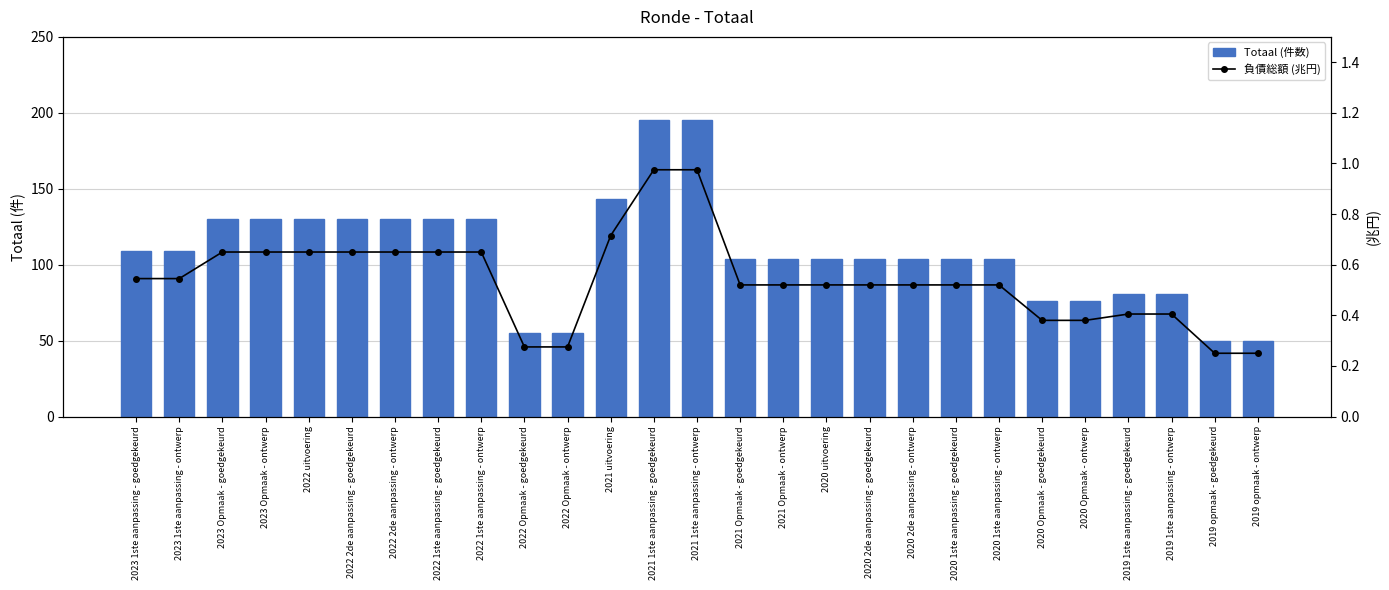

Reading right to left, extract all data points from this chart.

Totaal (件数): 2019 opmaak - ontwerp=50.0	2019 opmaak - goedgekeurd=50.0	2019 1ste aanpassing - ontwerp=81.0	2019 1ste aanpassing - goedgekeurd=81.0	2020 Opmaak - ontwerp=76.0	2020 Opmaak - goedgekeurd=76.0	2020 1ste aanpassing - ontwerp=104.0	2020 1ste aanpassing - goedgekeurd=104.0	2020 2de aanpassing - ontwerp=104.0	2020 2de aanpassing - goedgekeurd=104.0	2020 uitvoering=104.0	2021 Opmaak - ontwerp=104.0	2021 Opmaak - goedgekeurd=104.0	2021 1ste aanpassing - ontwerp=195.0	2021 1ste aanpassing - goedgekeurd=195.0	2021 uitvoering=143.0	2022 Opmaak - ontwerp=55.0	2022 Opmaak - goedgekeurd=55.0	2022 1ste aanpassing - ontwerp=130.0	2022 1ste aanpassing - goedgekeurd=130.0	2022 2de aanpassing - ontwerp=130.0	2022 2de aanpassing - goedgekeurd=130.0	2022 uitvoering=130.0	2023 Opmaak - ontwerp=130.0	2023 Opmaak - goedgekeurd=130.0	2023 1ste aanpassing - ontwerp=109.0	2023 1ste aanpassing - goedgekeurd=109.0
負債総額 (兆円): 2019 opmaak - ontwerp=0.2	2019 opmaak - goedgekeurd=0.2	2019 1ste aanpassing - ontwerp=0.4	2019 1ste aanpassing - goedgekeurd=0.4	2020 Opmaak - ontwerp=0.4	2020 Opmaak - goedgekeurd=0.4	2020 1ste aanpassing - ontwerp=0.5	2020 1ste aanpassing - goedgekeurd=0.5	2020 2de aanpassing - ontwerp=0.5	2020 2de aanpassing - goedgekeurd=0.5	2020 uitvoering=0.5	2021 Opmaak - ontwerp=0.5	2021 Opmaak - goedgekeurd=0.5	2021 1ste aanpassing - ontwerp=1.0	2021 1ste aanpassing - goedgekeurd=1.0	2021 uitvoering=0.7	2022 Opmaak - ontwerp=0.3	2022 Opmaak - goedgekeurd=0.3	2022 1ste aanpassing - ontwerp=0.7	2022 1ste aanpassing - goedgekeurd=0.7	2022 2de aanpassing - ontwerp=0.7	2022 2de aanpassing - goedgekeurd=0.7	2022 uitvoering=0.7	2023 Opmaak - ontwerp=0.7	2023 Opmaak - goedgekeurd=0.7	2023 1ste aanpassing - ontwerp=0.5	2023 1ste aanpassing - goedgekeurd=0.5